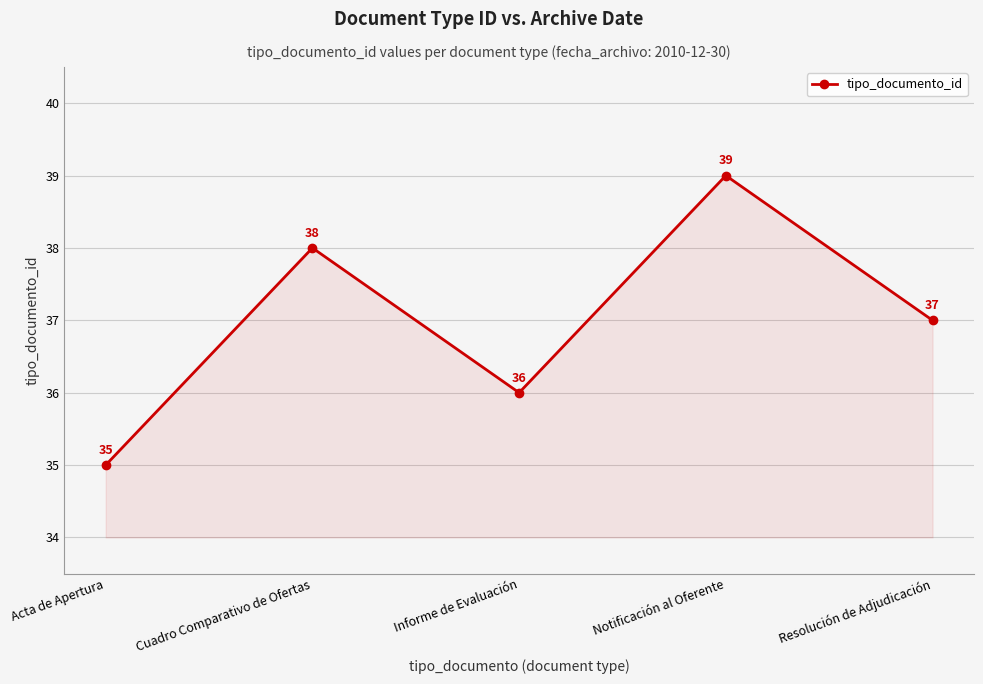

How many data points are less than 37?

2